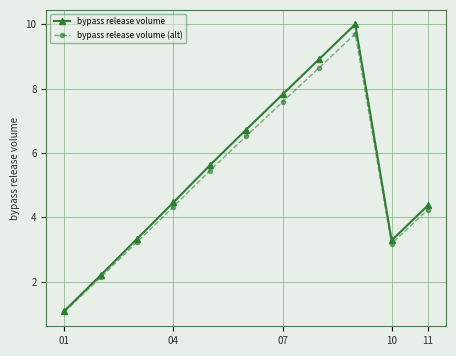

What is the value of the bypass release volume point at the 11th from the left?

4.4